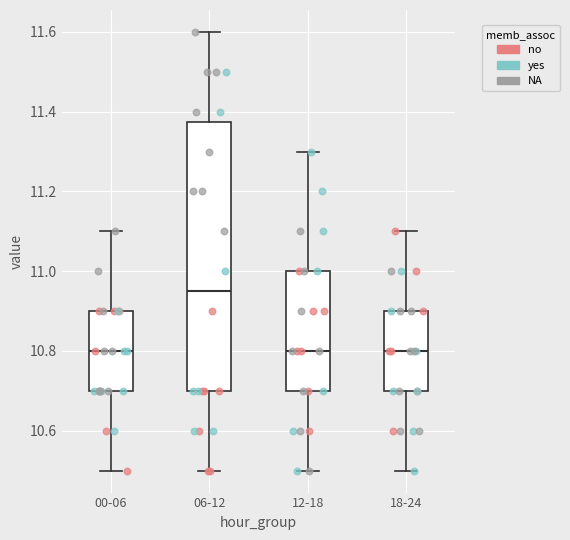

Comparing the boxes themselves (not the whiskers), which one is the tallest?

06-12